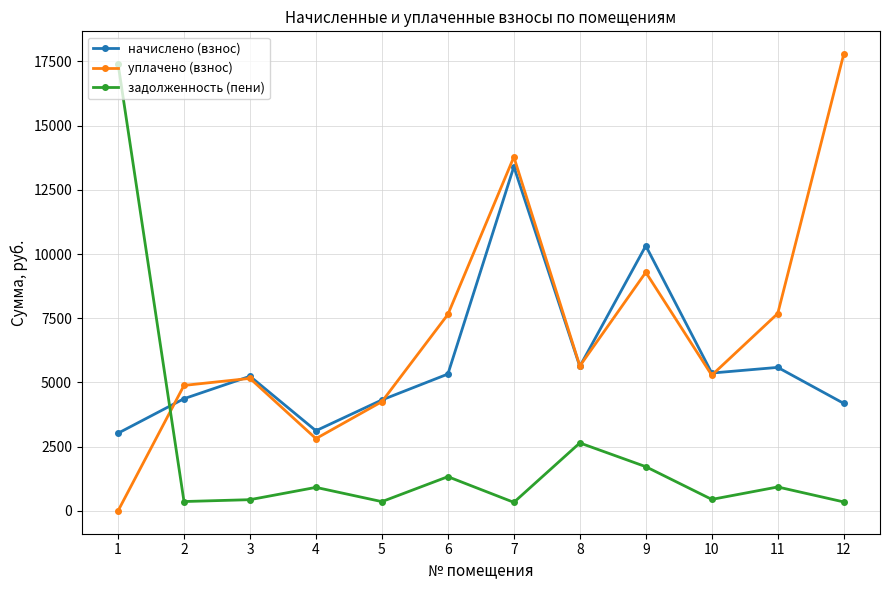

List the series in order of their overall mean, highest first.

уплачено (взнос), начислено (взнос), задолженность (пени)